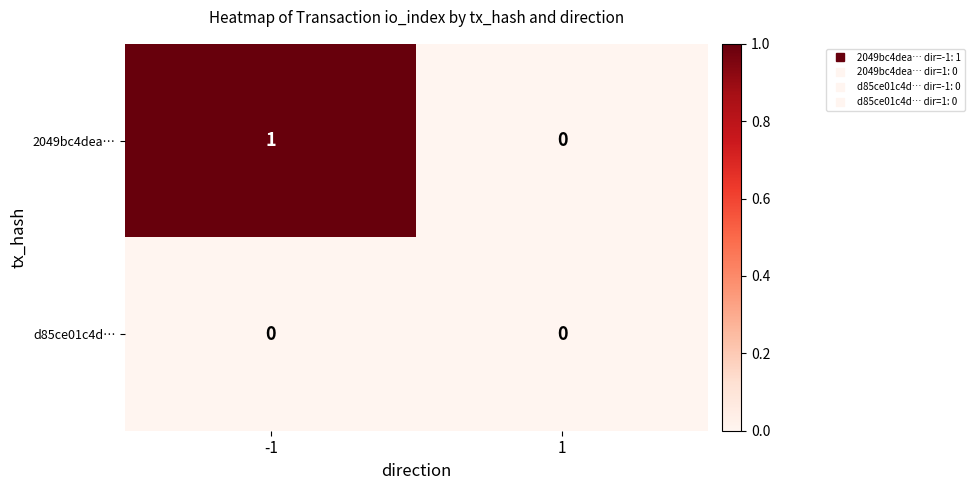

Is it true that 2049bc4dea… equals 1 at -1?

True